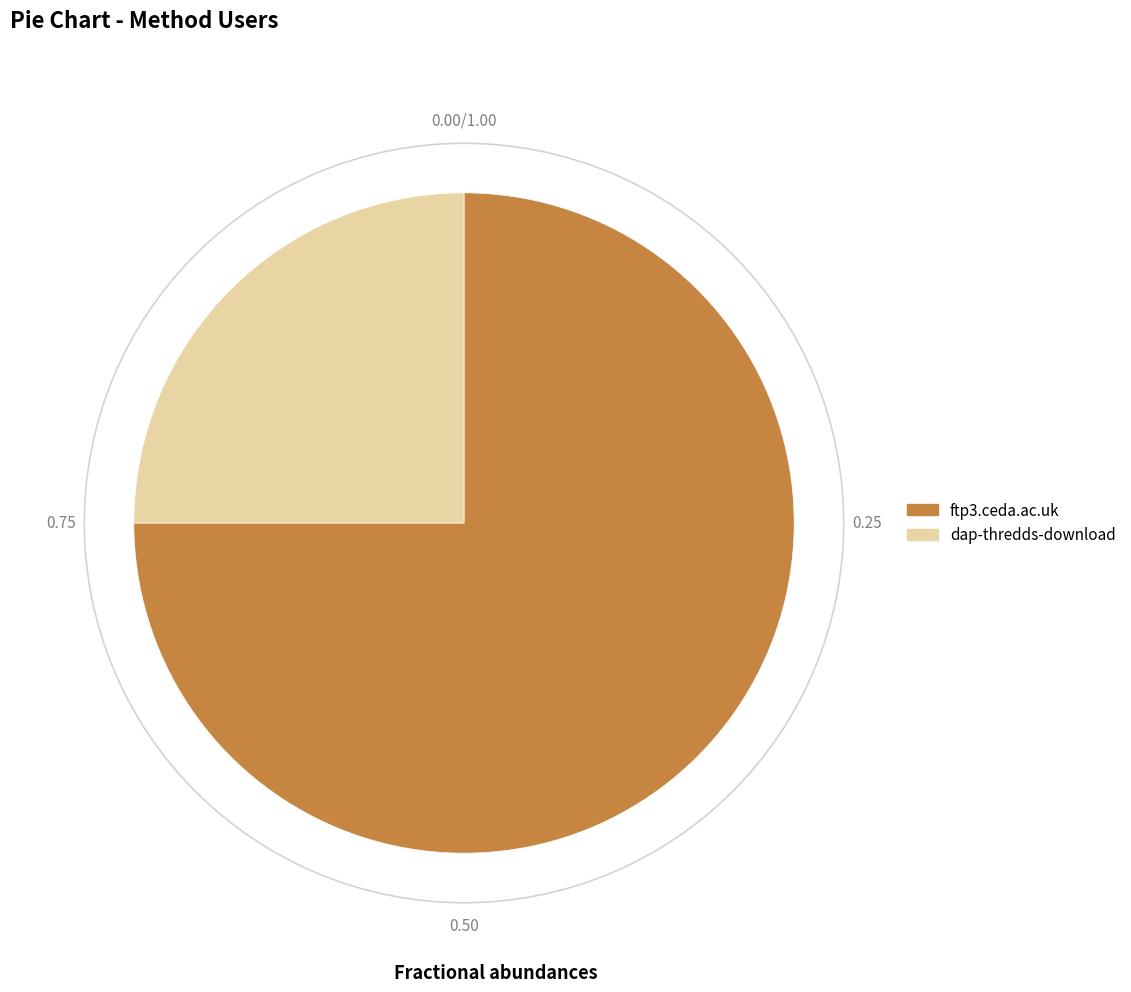

The ftp3.ceda.ac.uk slice represents 69% of the pie. True or false?

False